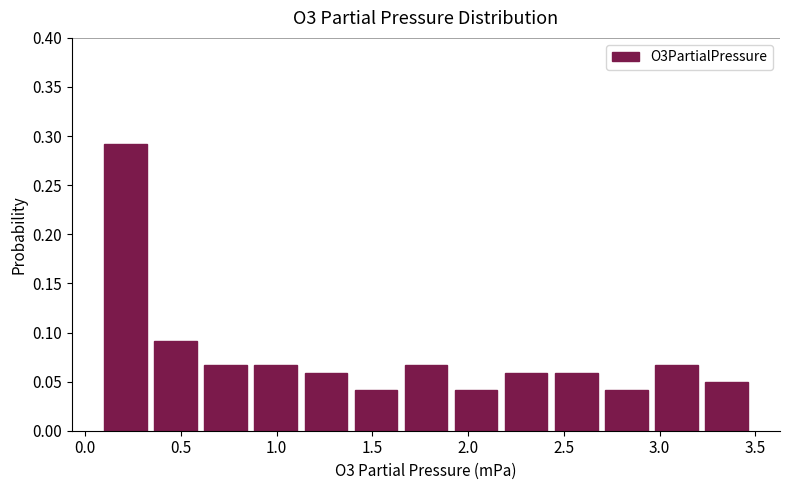

Over which range of the x-axis is the bar tallest?

0.10 to 0.35